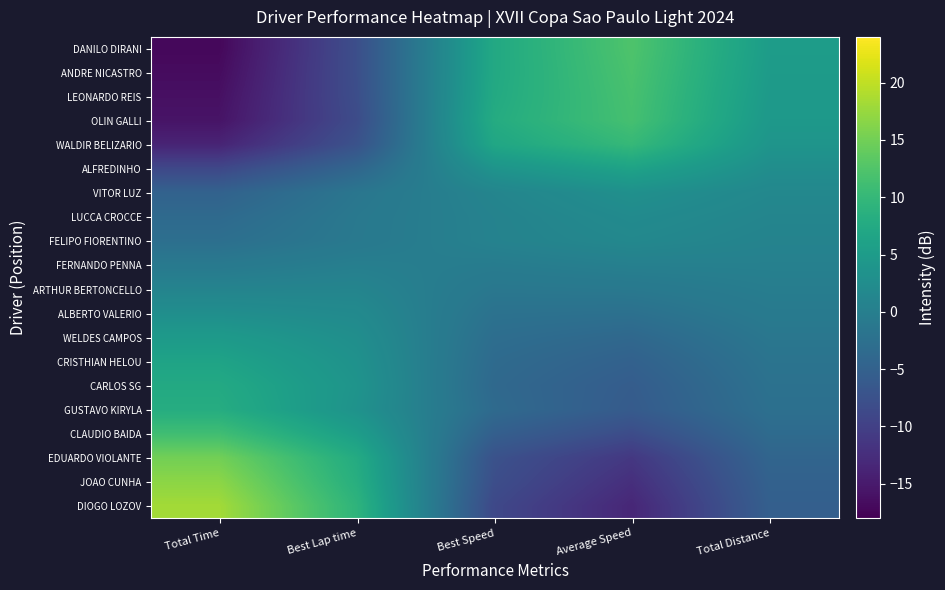

Which series has the largest total across all categories?

DIOGO LOZOV